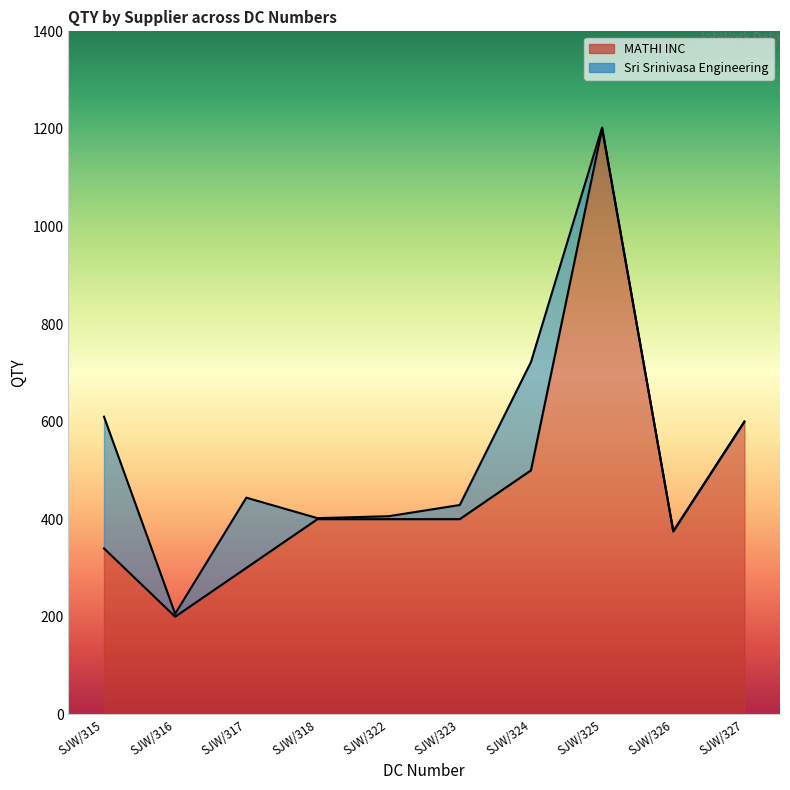

Count the number of values greater than 400.

3